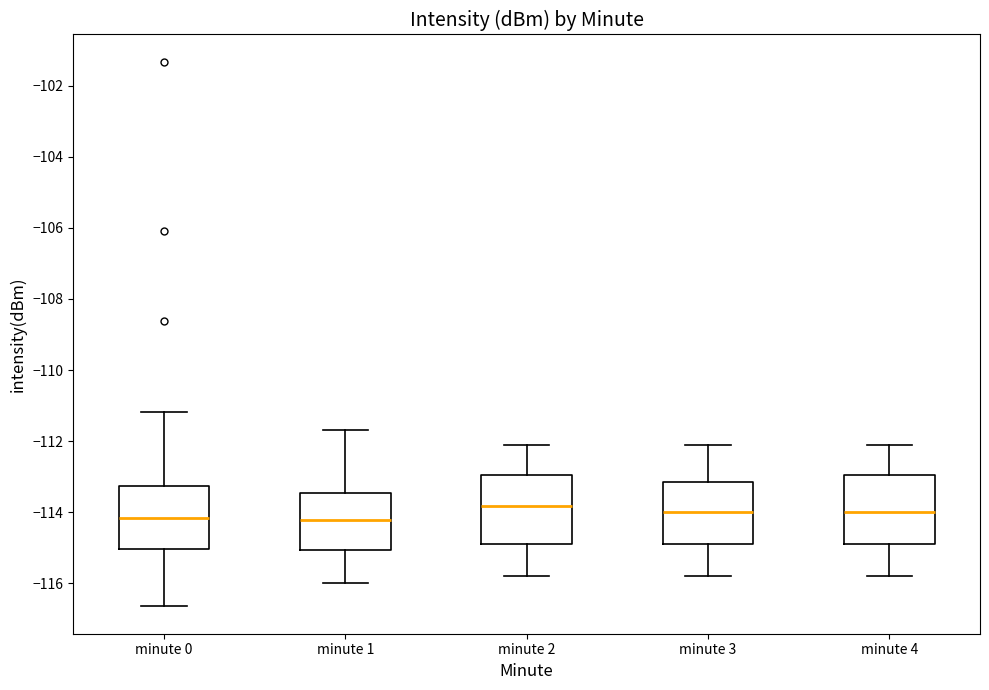

Where does the lower whisker of the box for minute 4 end on the y-axis? The values are not printed on the chart, so give them approximately, as read against the axis.

-115.8